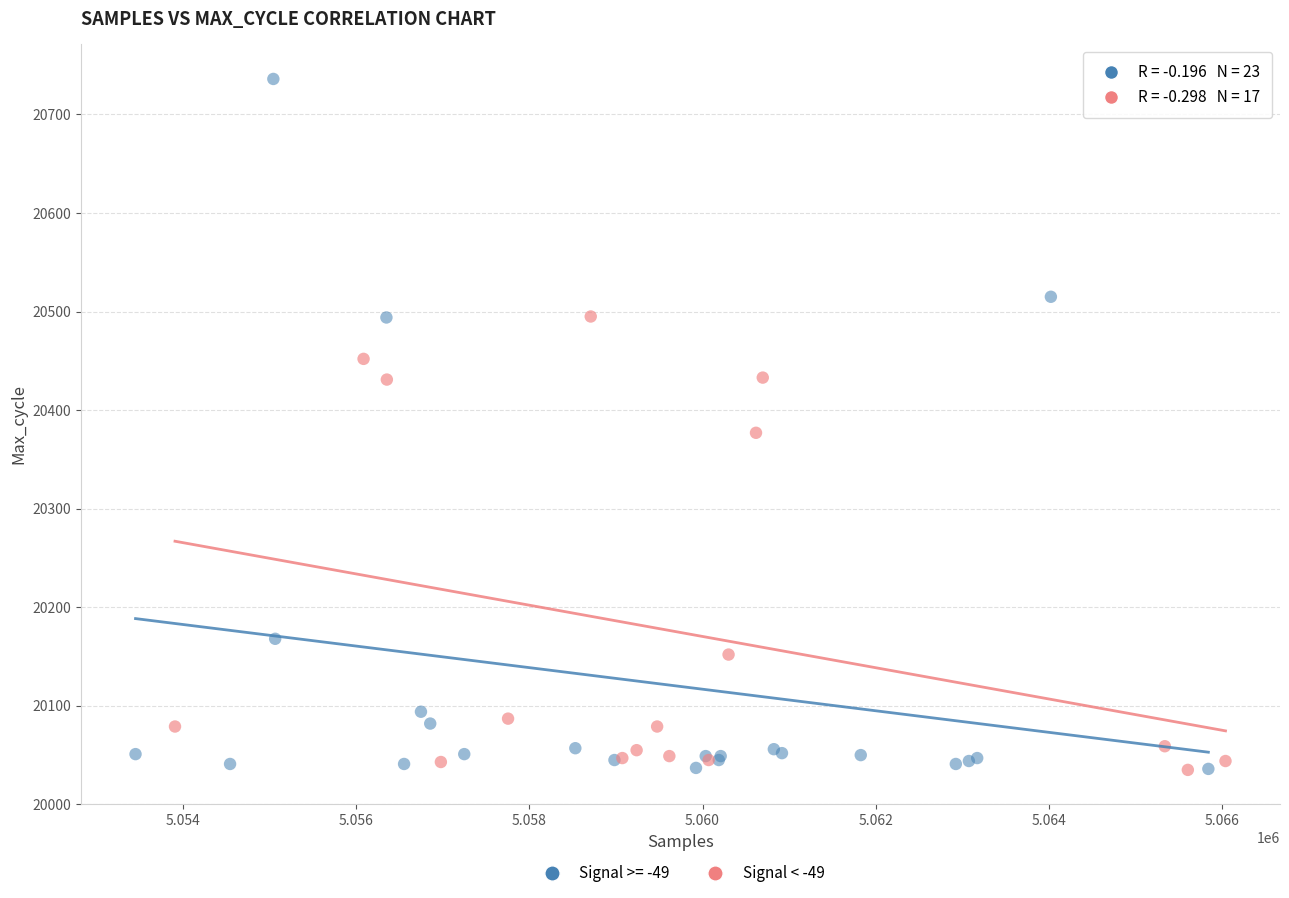

Which series reaches the maximum Y coordinate?

Signal >= -49